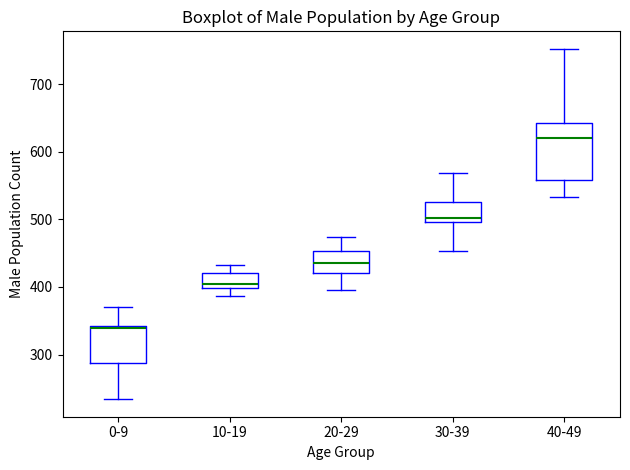

Reading left to right, read every box against the y-axis: the position of its median line, the range the box covers, and the ends of its whiskers. The values are not printed on the chart, so give them approximately, as read against the axis.

0-9: median 340, box 290 to 340, whiskers 230 to 370
10-19: median 400 (just above the box's lower edge), box 400 to 420, whiskers 390 to 430
20-29: median 440, box 420 to 450, whiskers 400 to 470
30-39: median 500 (just above the box's lower edge), box 500 to 530, whiskers 450 to 570
40-49: median 620, box 560 to 640, whiskers 530 to 750